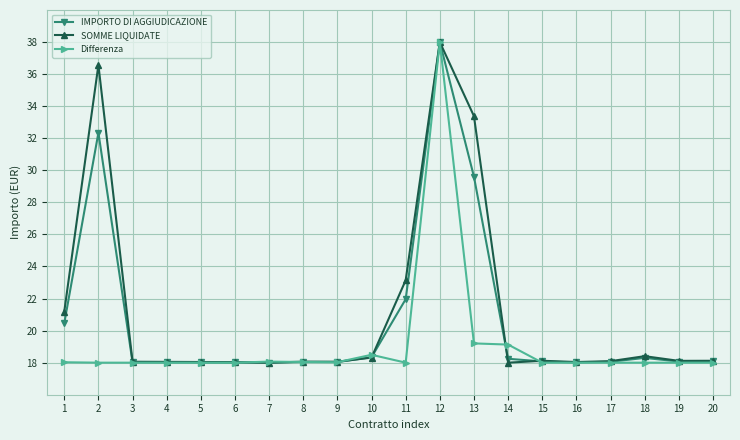

What is the total value across all series at 10?

55.1